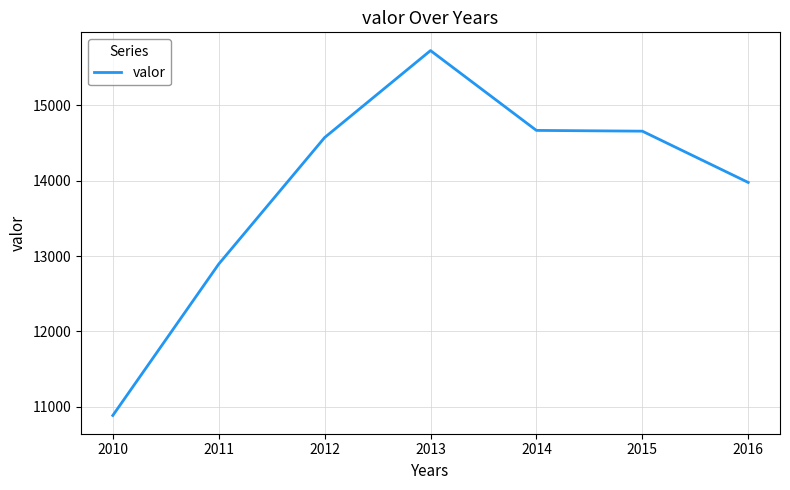

What is the greatest value displayed?

15728